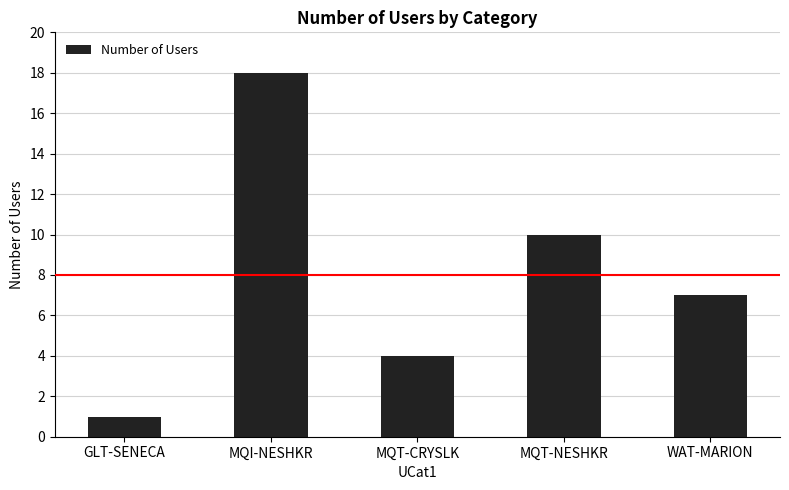

At which label does the data first exceed 7?

MQI-NESHKR